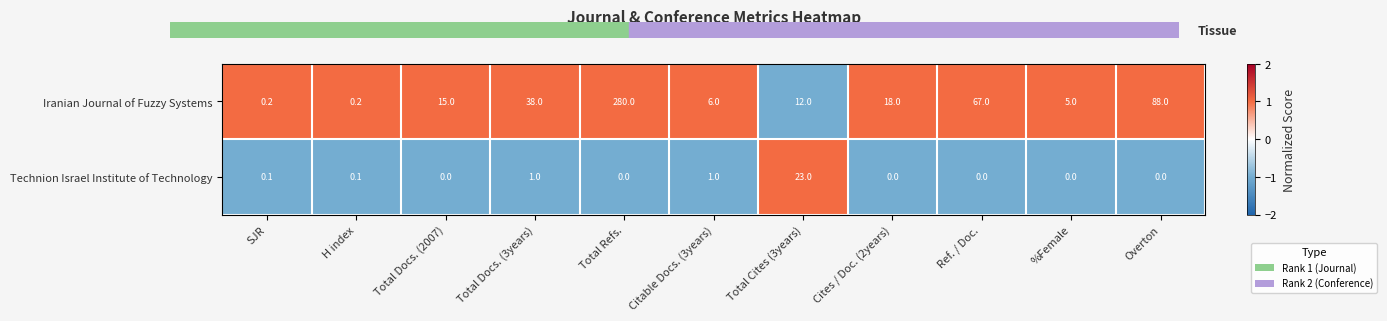

At how many categories does at least one series exceed 0?

11